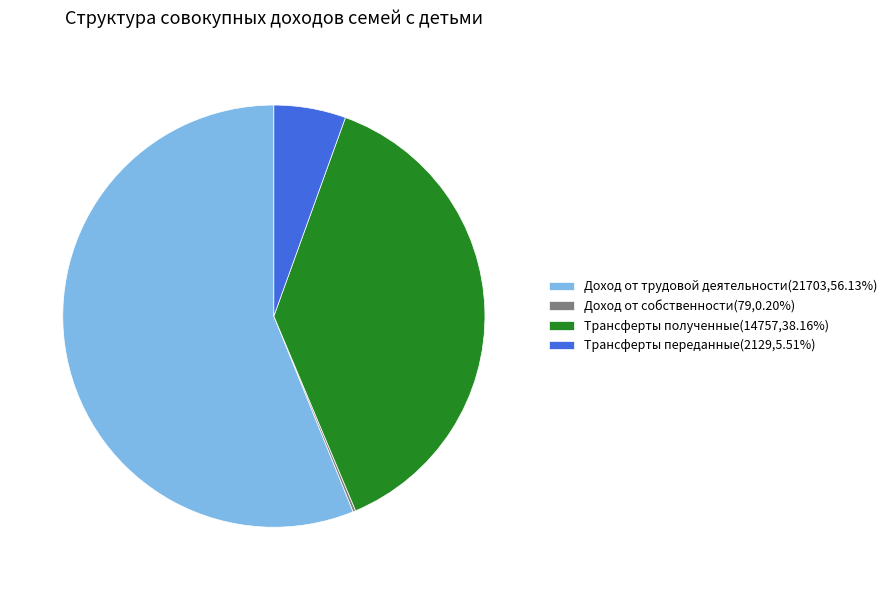

Approximately how many times larger is the value at Доход от трудовой деятельности(21703,56.13%) compared to Трансферты полученные(14757,38.16%)?

1.5